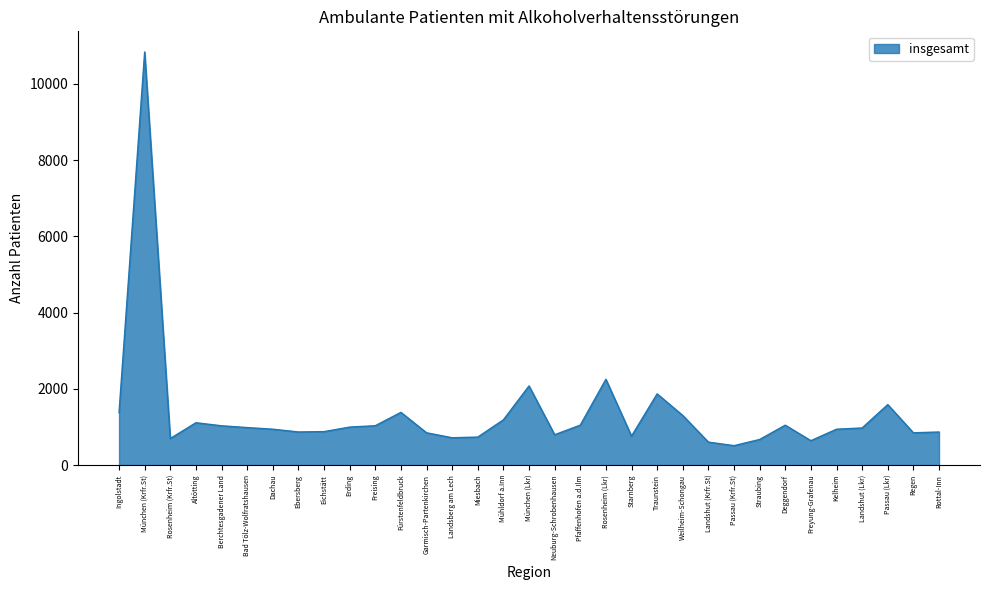

Which label corresponds to the largest value in the chart?

München (Krfr.St)